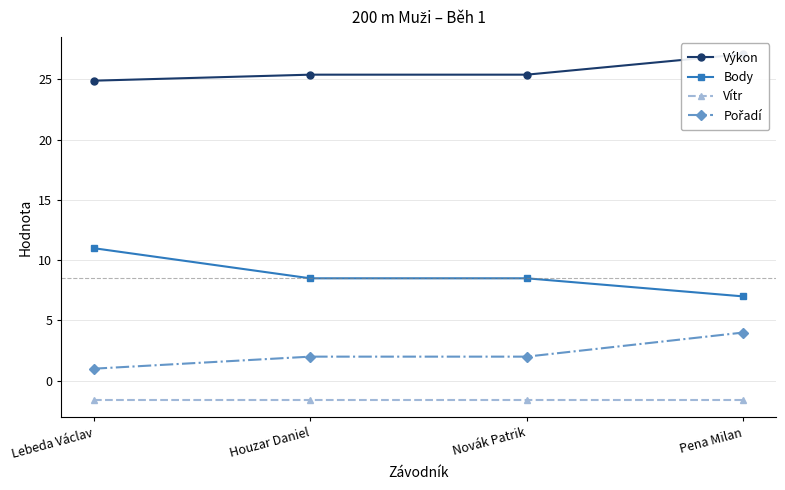

What is the difference between the highest and lowest values at Houzar Daniel?

27.0